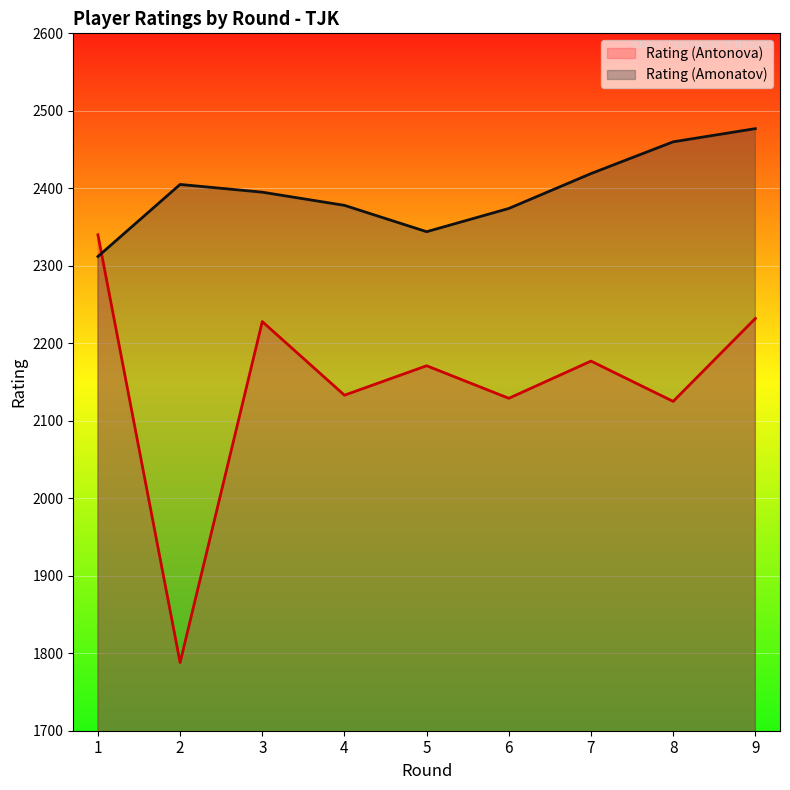

At which category does Rating (Amonatov) reach its first local valley?

5